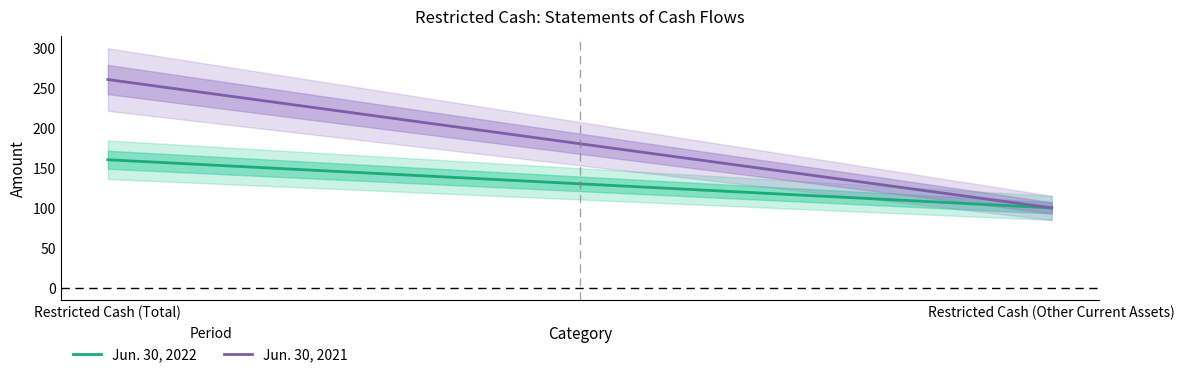

Rank the categories by Jun. 30, 2022 value from highest to lowest.

Restricted Cash (Total), Restricted Cash (Other Current Assets)